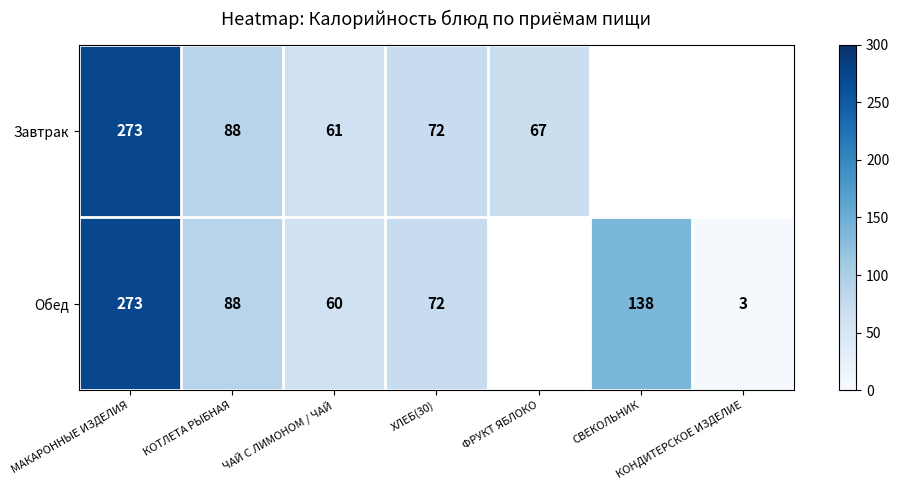

What is the total value across all series at МАКАРОННЫЕ ИЗДЕЛИЯ?

546